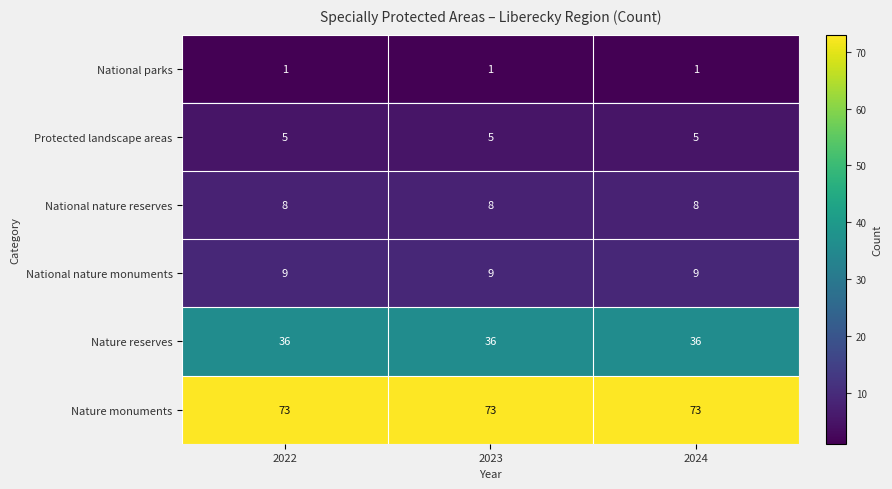

The value of Nature reserves at 2022 is 19. True or false?

False